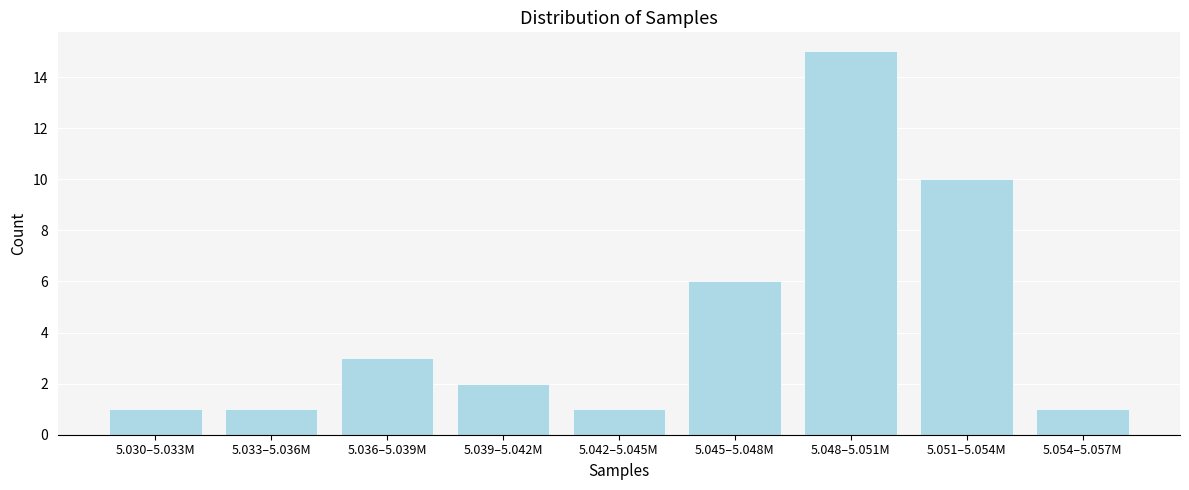

Reading left to right, list all the values displayed in this chart.

1	1	3	2	1	6	15	10	1